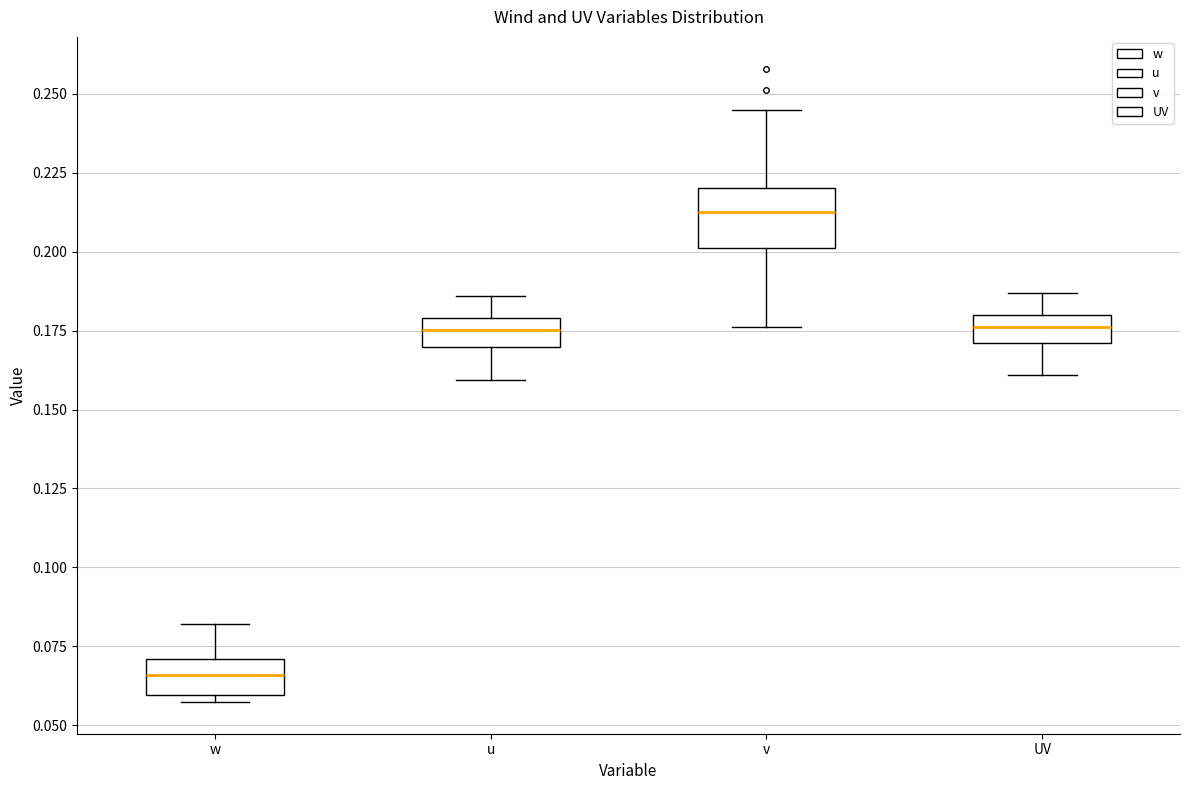

Comparing the boxes themselves (not the whiskers), which one is the tallest?

v